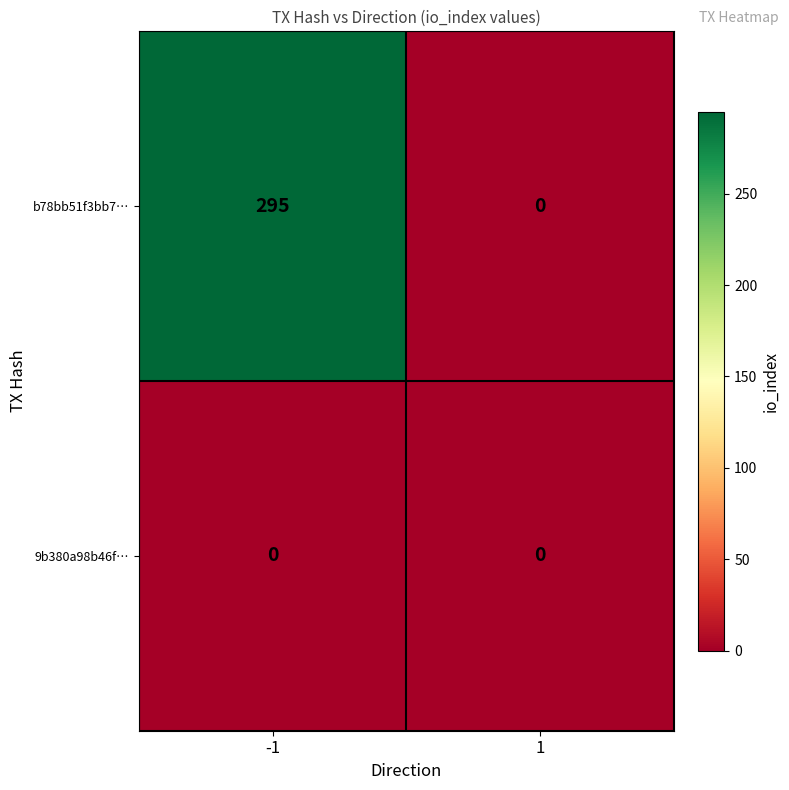

List the series in order of their peak value, lowest first.

9b380a98b46f…, b78bb51f3bb7…